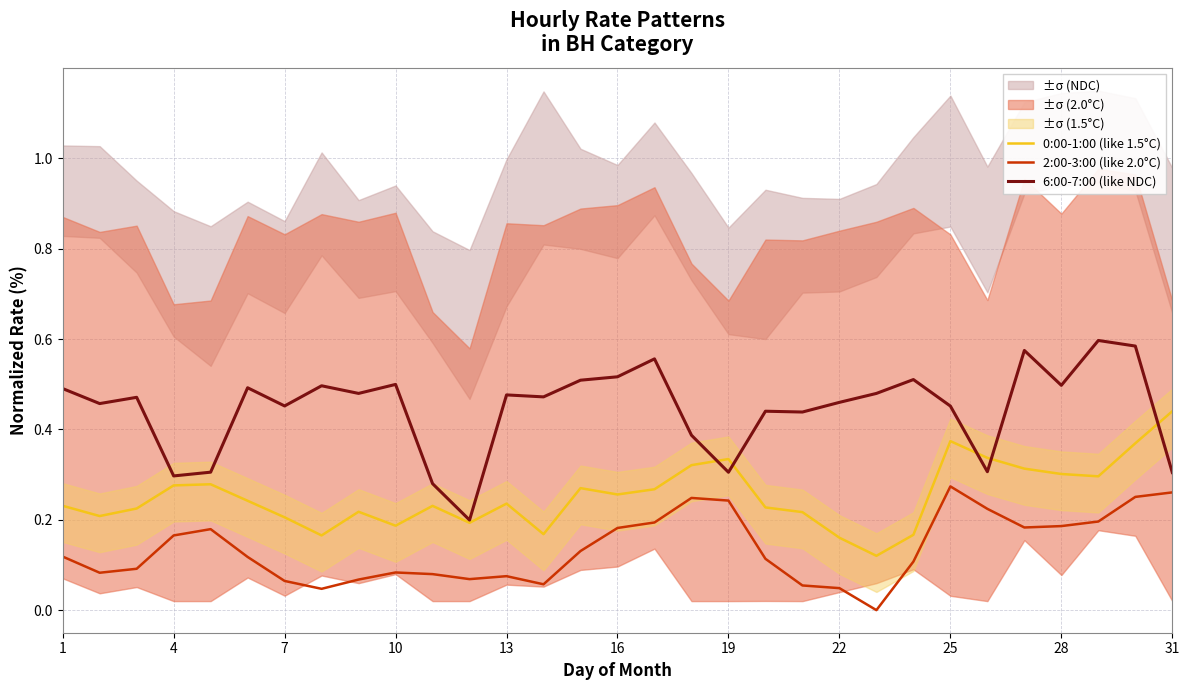

The value of 6:00-7:00 (like NDC) at 31 is 0.3. True or false?

True